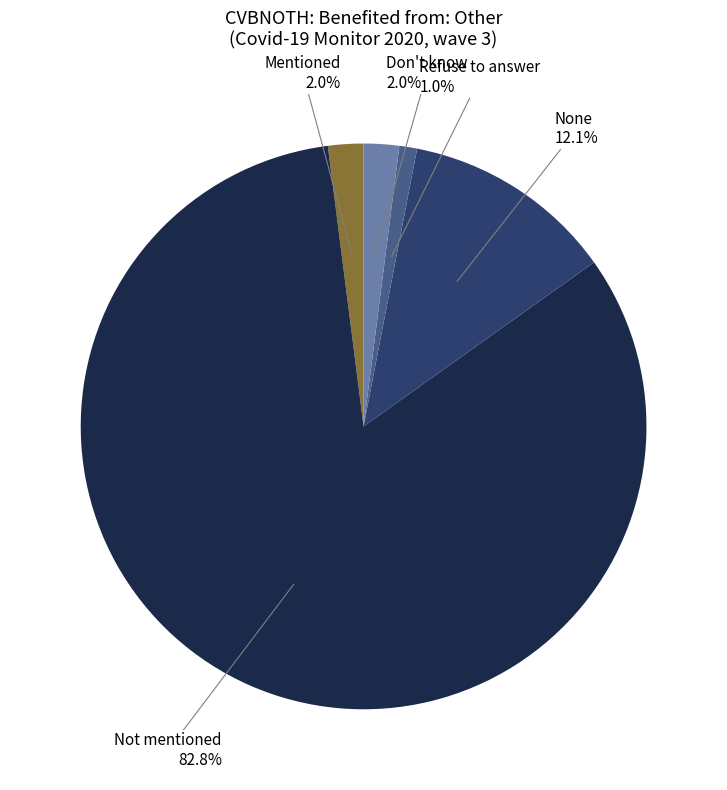

Is there a majority slice in this chart?

Yes